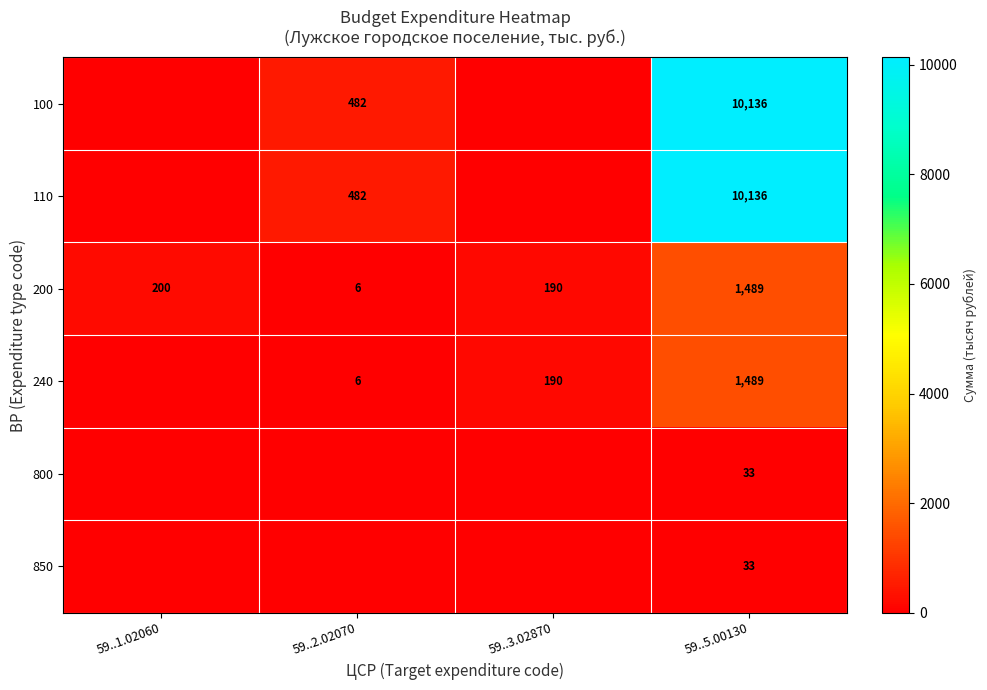

What is the spread (max minus min) of values at 59..2.02070?

481.7